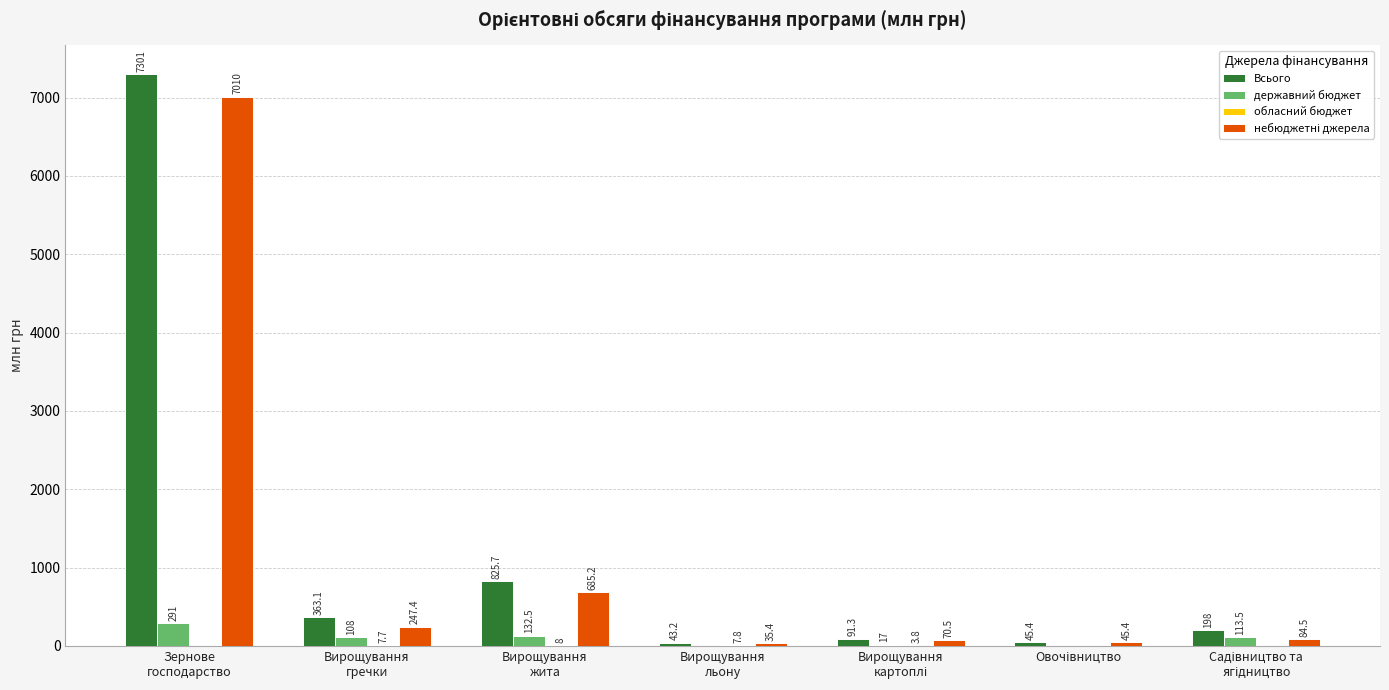

Which series has the largest total across all categories?

Всього